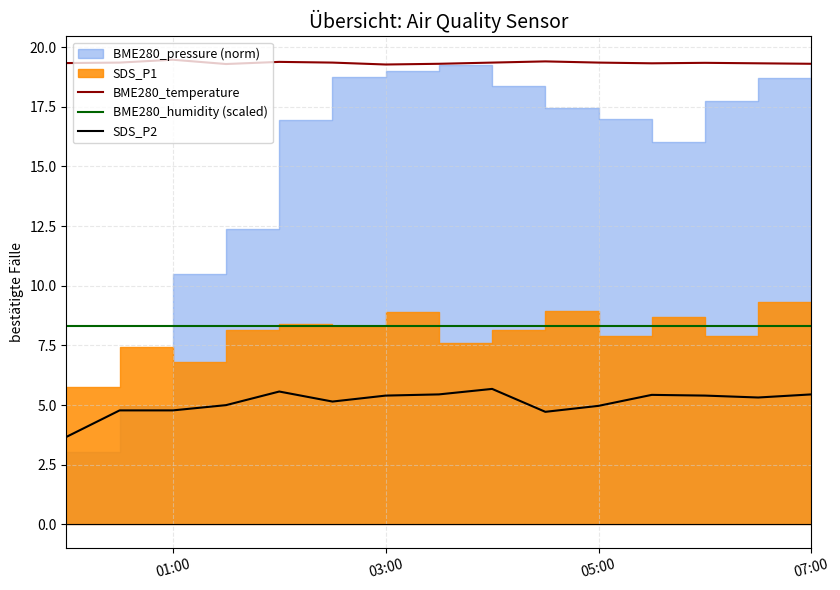

True or false: SDS_P2 and BME280_humidity (scaled) intersect in this chart.

False